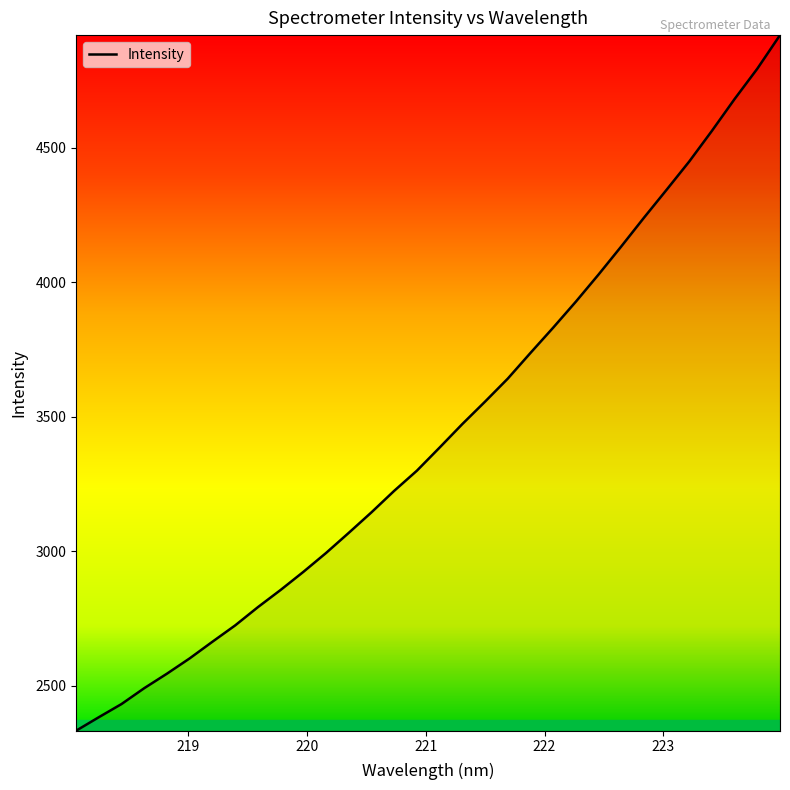

What is the maximum value shown in the chart?

4918.8